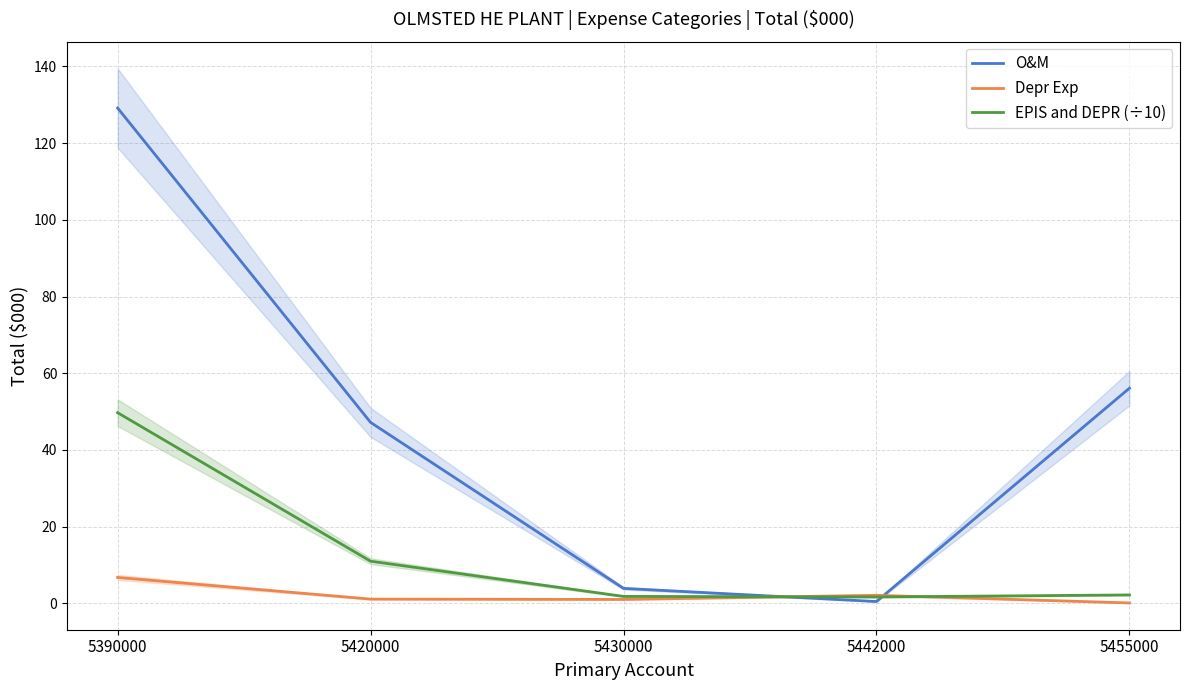

Rank the series by their average value, from lowest to highest.

Depr Exp, EPIS and DEPR (÷10), O&M